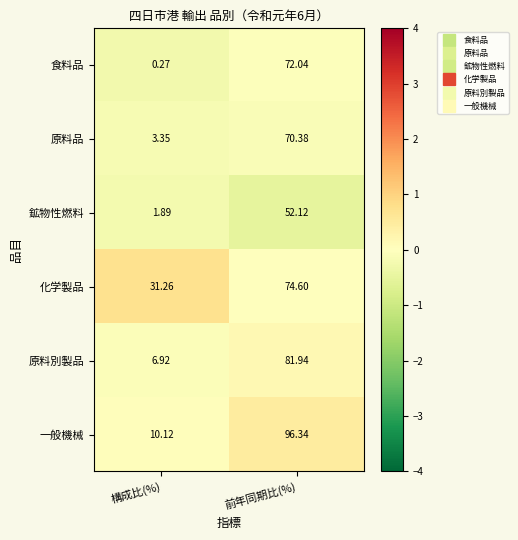

Which series has the largest total across all categories?

一般機械